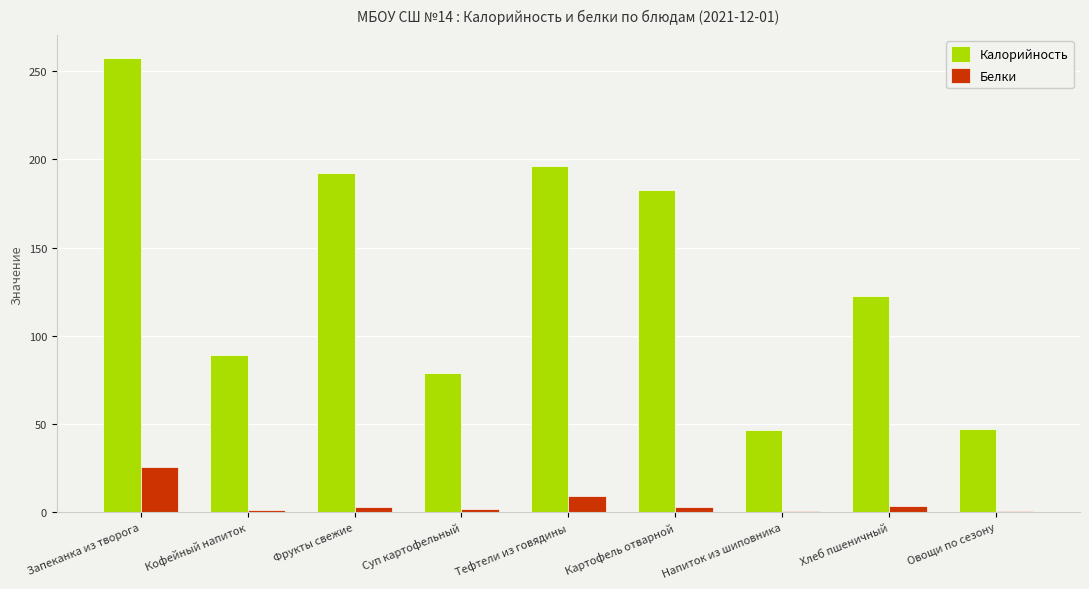

What value does the Белки series have at Запеканка из творога?

25.8